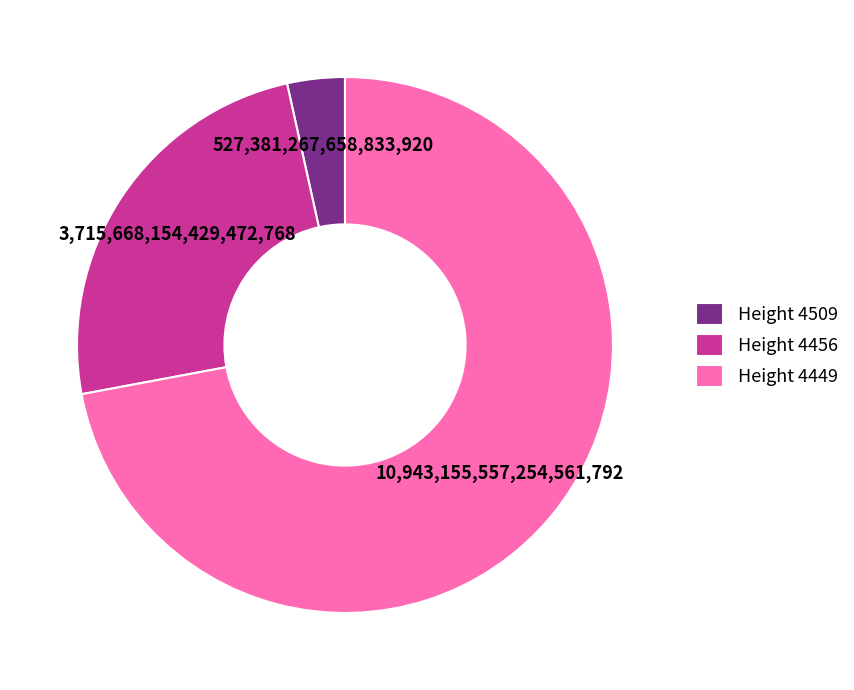

Rank the categories by value from highest to lowest.

Height 4449, Height 4456, Height 4509